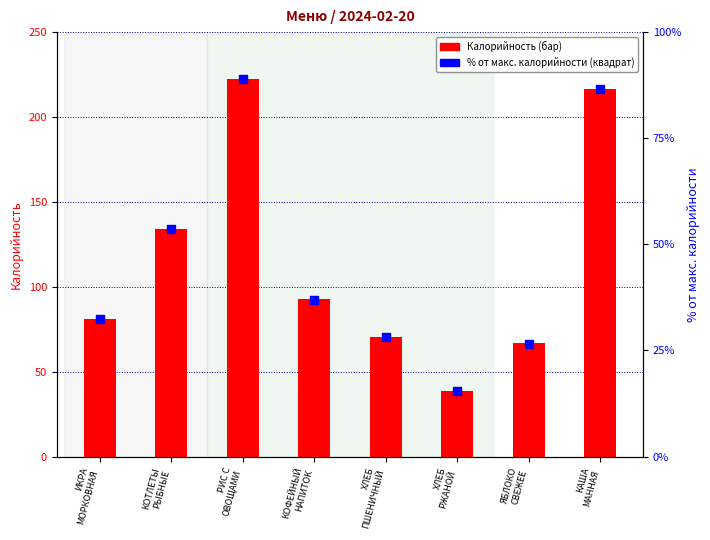

At which category is the sum across all series the highest?

РИС С
ОВОЩАМИ